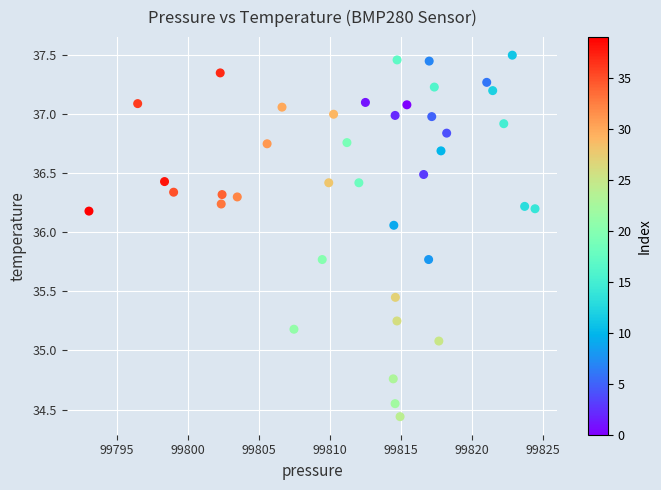

What Y value in the scatter plot is closest to 35?

35.1